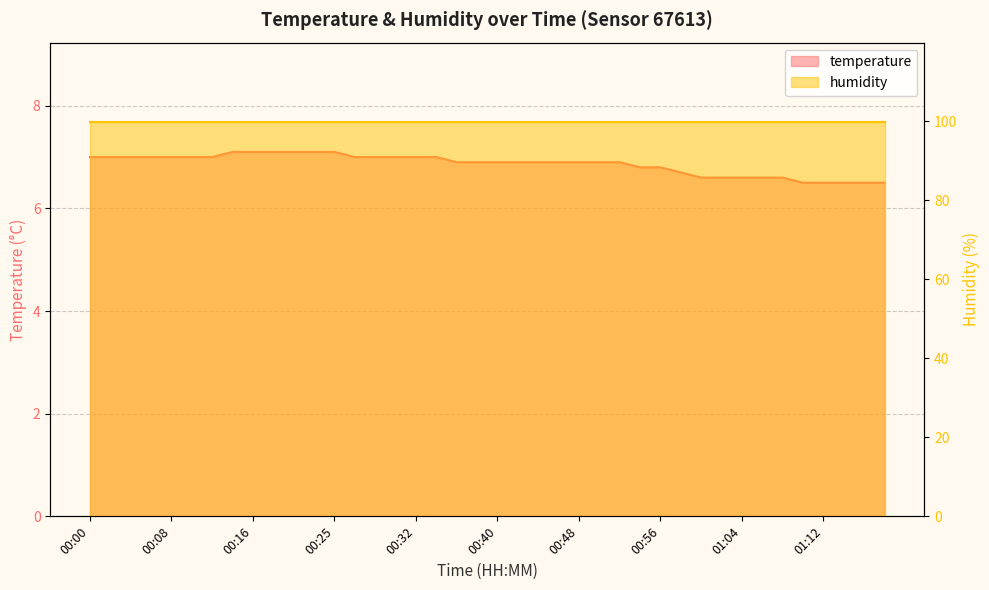

What is the difference between the values at 00:18 and 00:38?

0.2